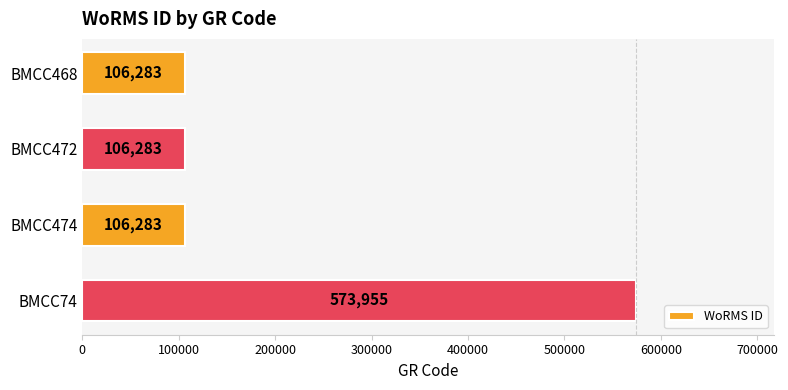

What is the label of the 2nd bar from the bottom?

BMCC474